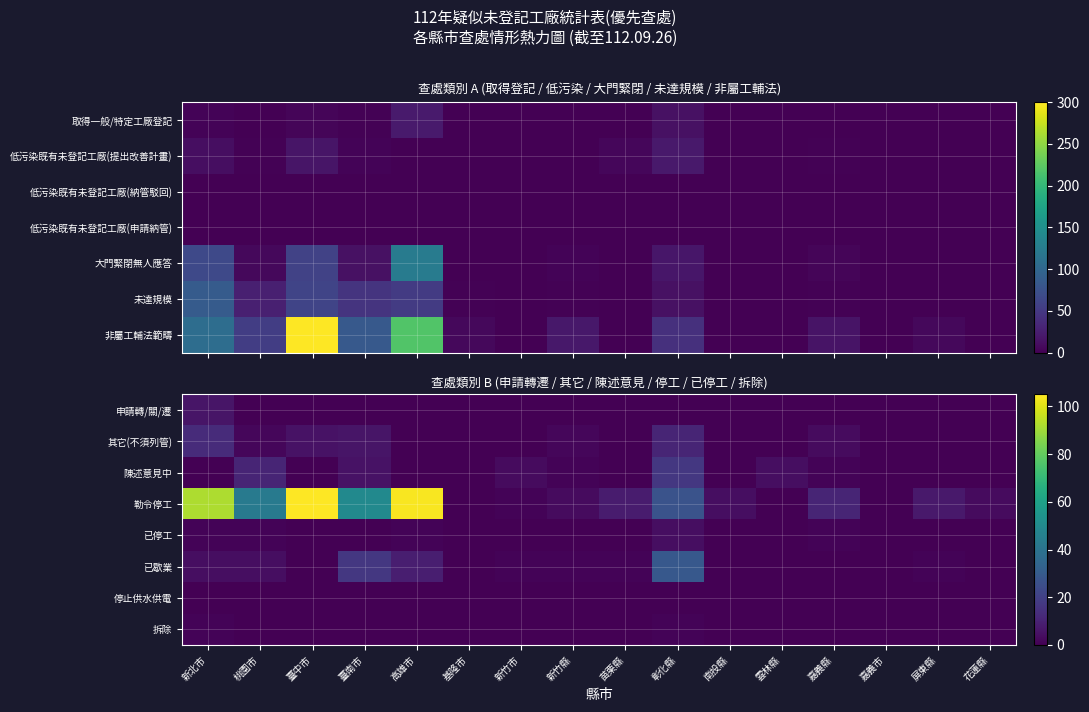

At which category does the chart reach its peak across all series?

臺中市